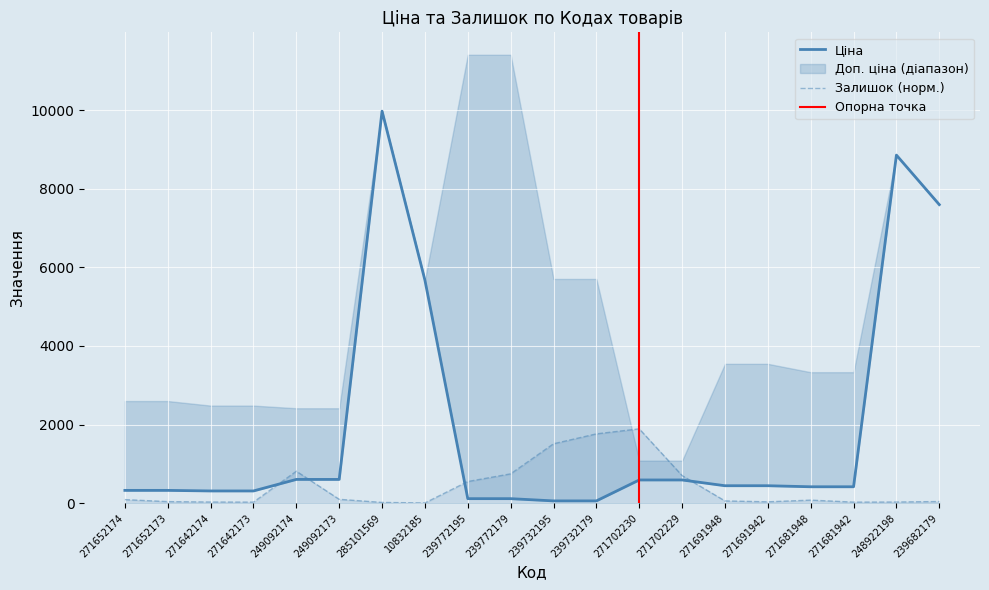

The value of Залишок at 271702230 is 1891.1. True or false?

True